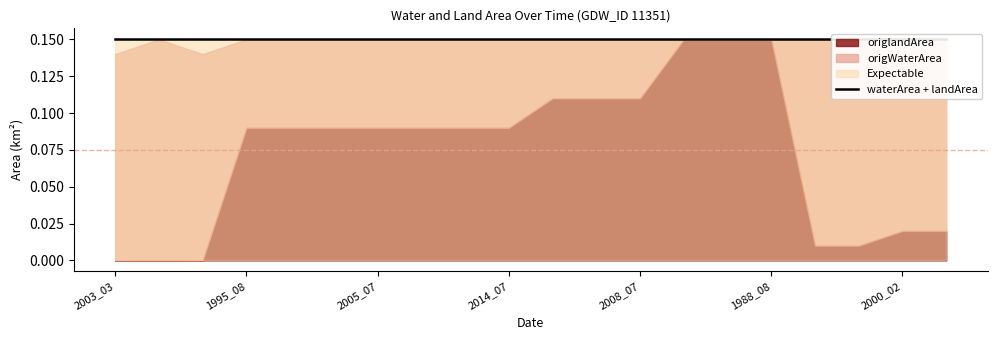

What is the label of the 8th point from the right?

2008_07